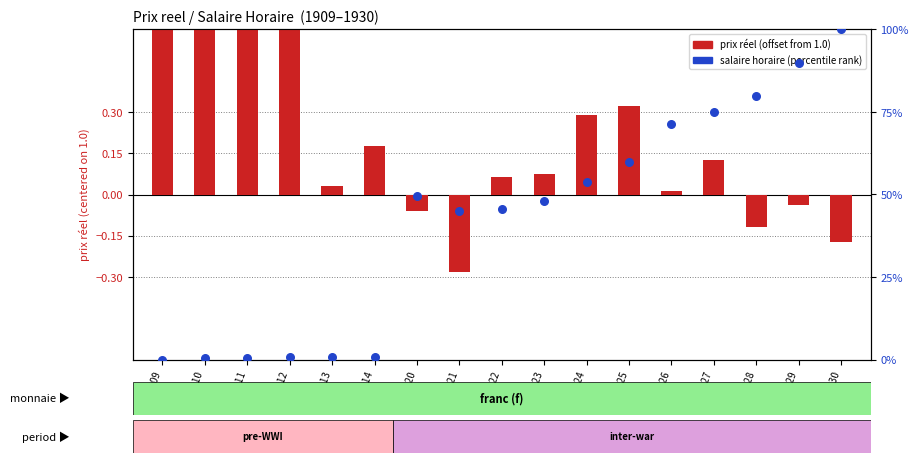

Which series has the largest Y range (max minus min)?

salaire horaire (percentile)